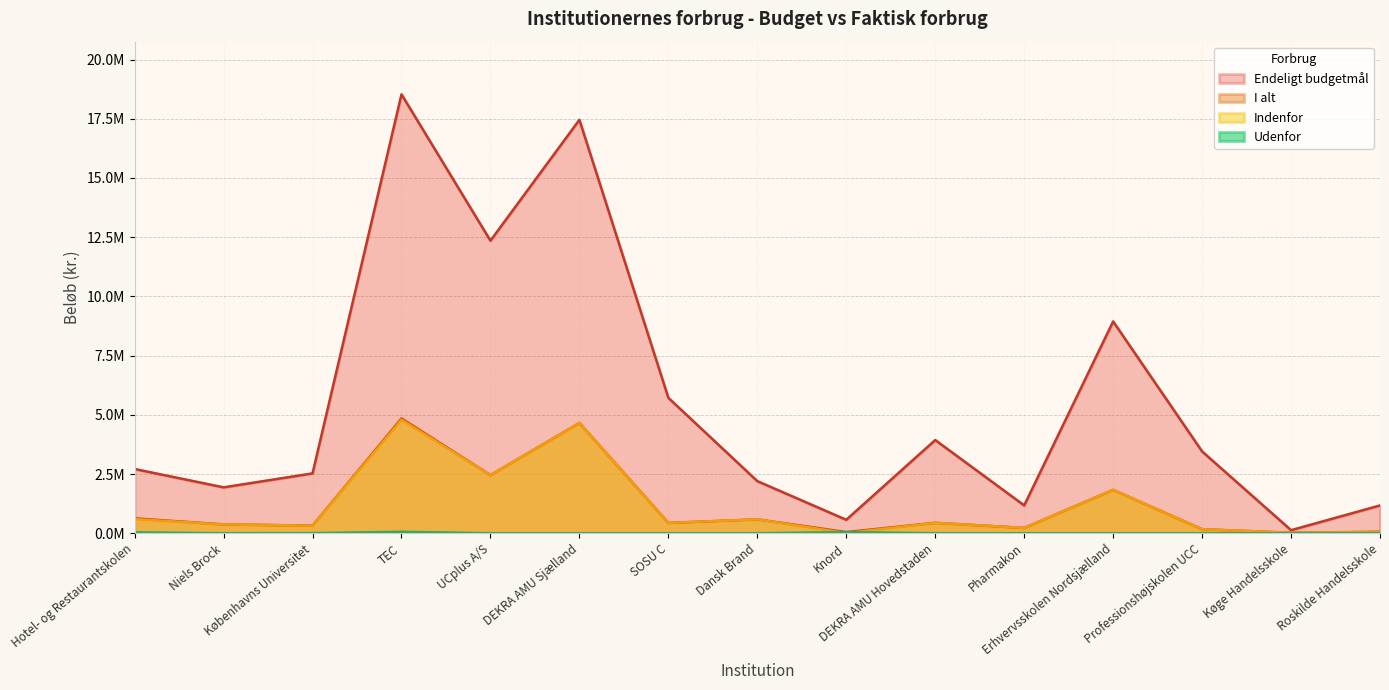

How many data points in Indenfor are above 435473?

8